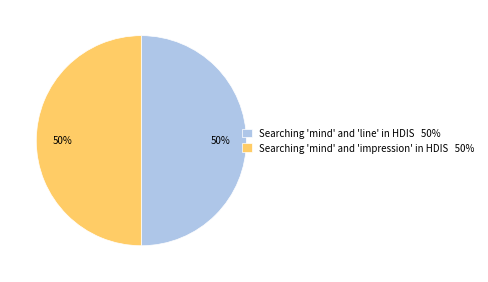

What is the ratio of the value at Searching 'mind' and 'line' in HDIS 50% to the value at Searching 'mind' and 'impression' in HDIS 50%?

1.0